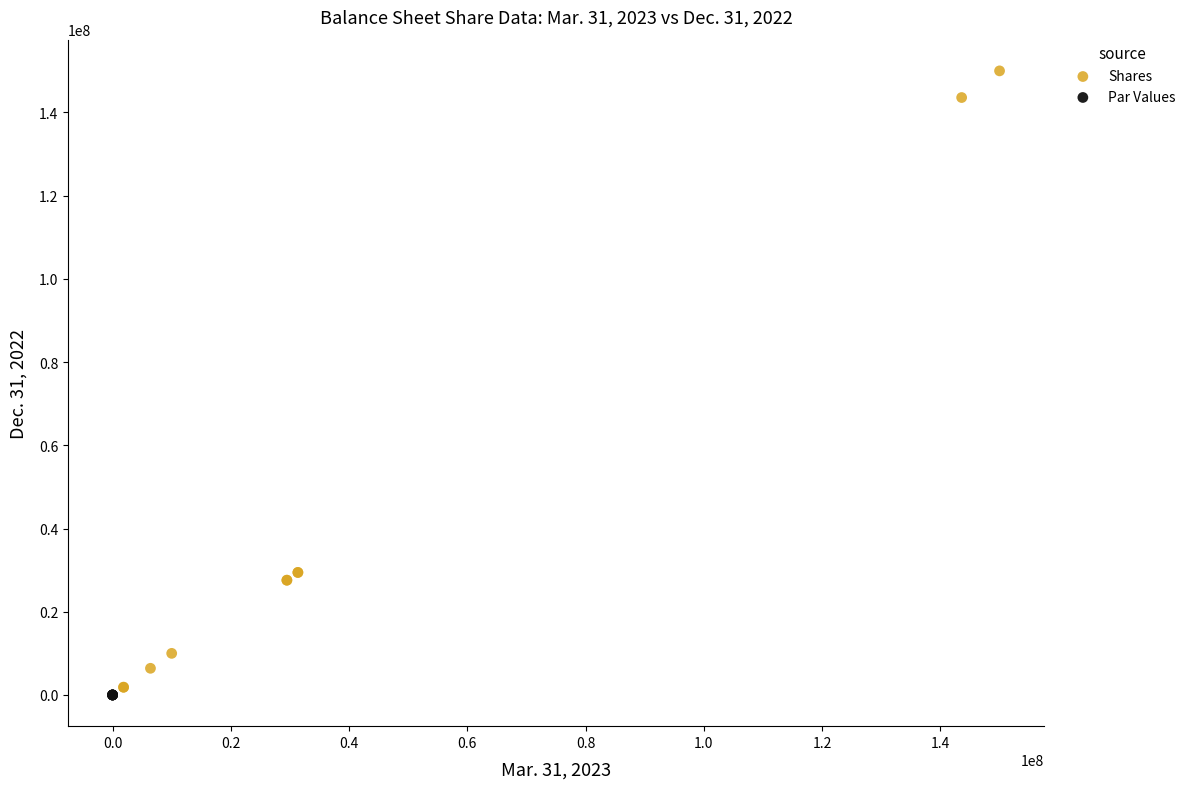

Which series has the largest Y range (max minus min)?

Shares